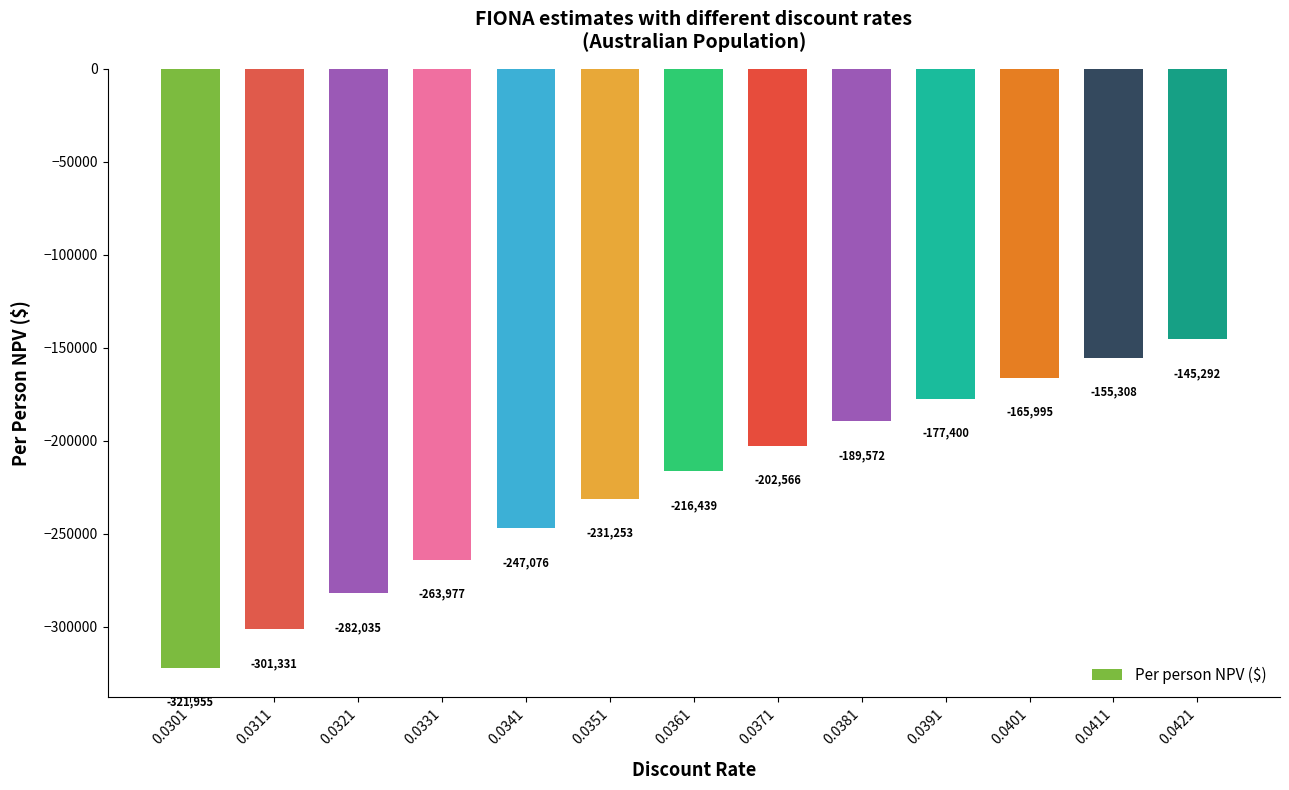

List the labels in order of value, largest first.

0.0421, 0.0411, 0.0401, 0.0391, 0.0381, 0.0371, 0.0361, 0.0351, 0.0341, 0.0331, 0.0321, 0.0311, 0.0301